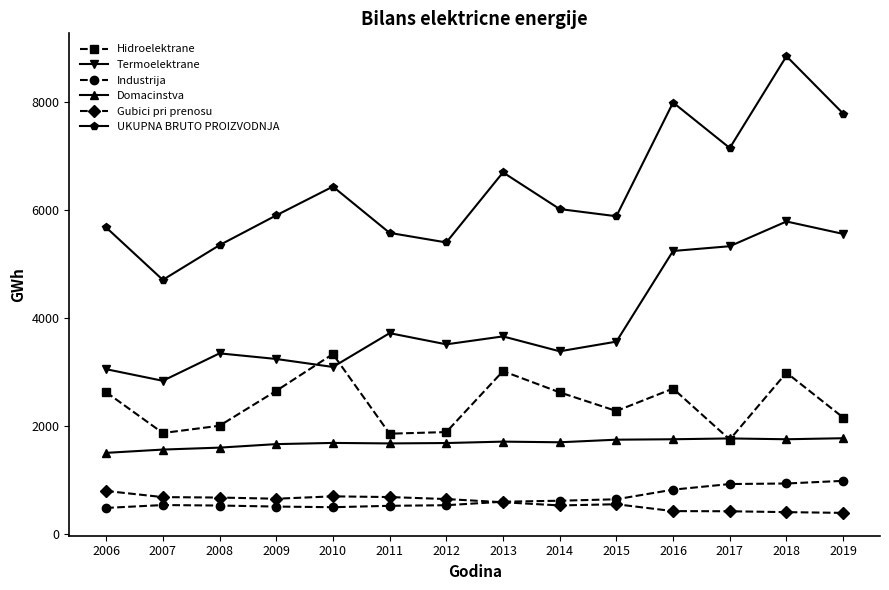

In Hidroelektrane, how many points are lower than both neighbors (excluding endpoints)?

4